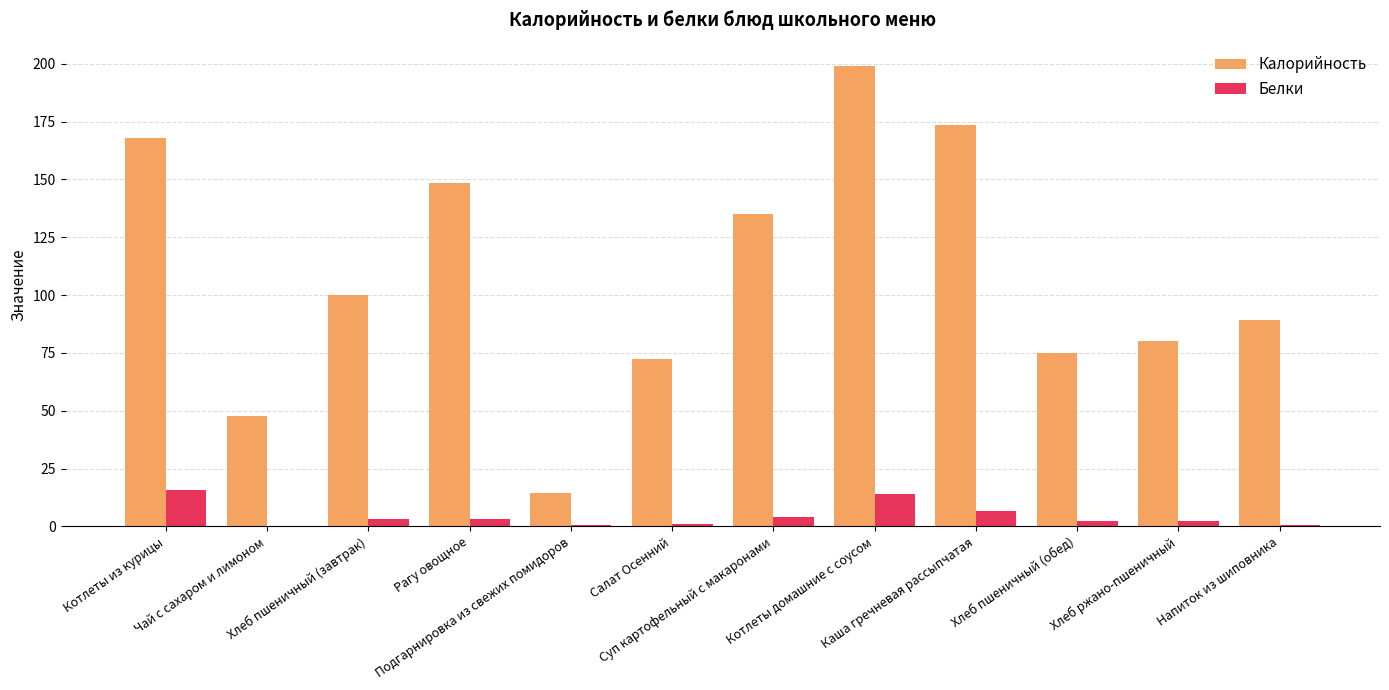

What is the maximum value shown in the chart?

199.2